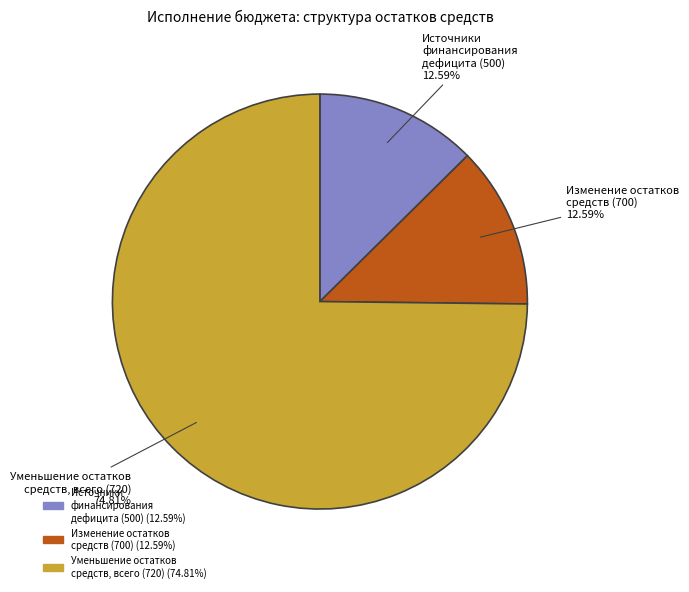

To the nearest percent, what is the difference between the largest and smallest slice percentages?

62%